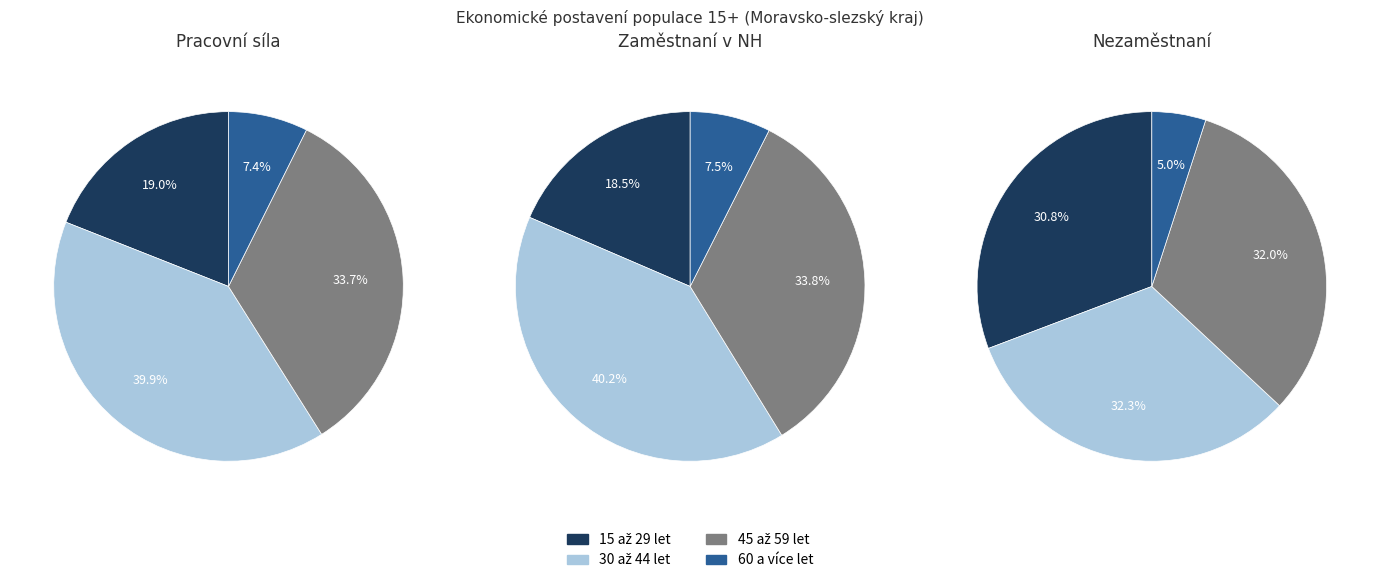

To the nearest percent, what is the difference between the largest and smallest slice percentages?

27%